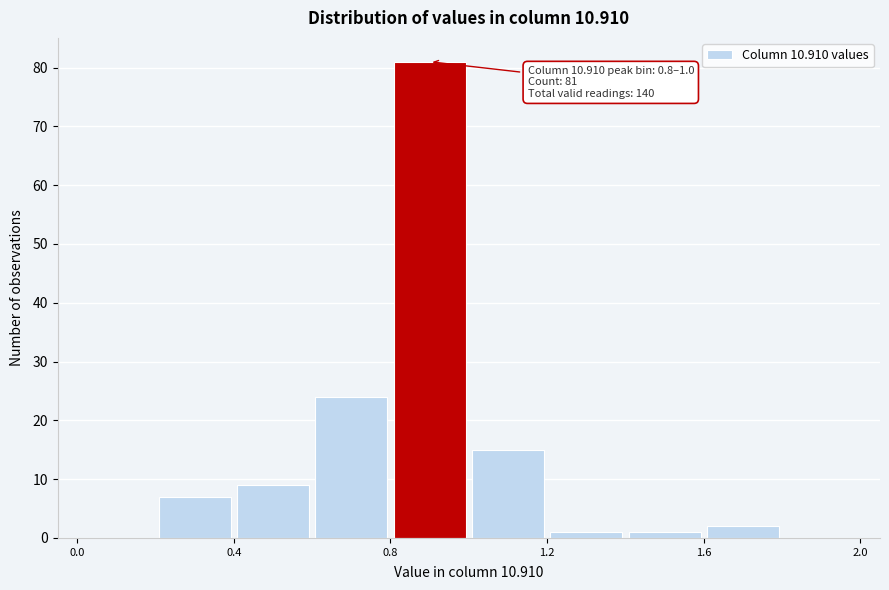

Over which range of the x-axis is the bar tallest?

0.8 to 1.0